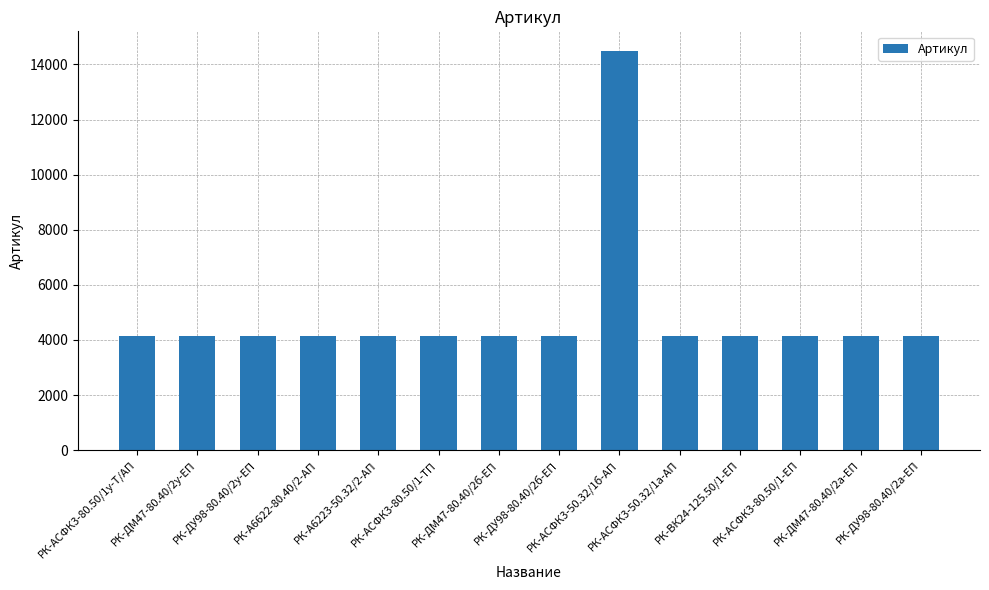

What is the sum of all values?

68245